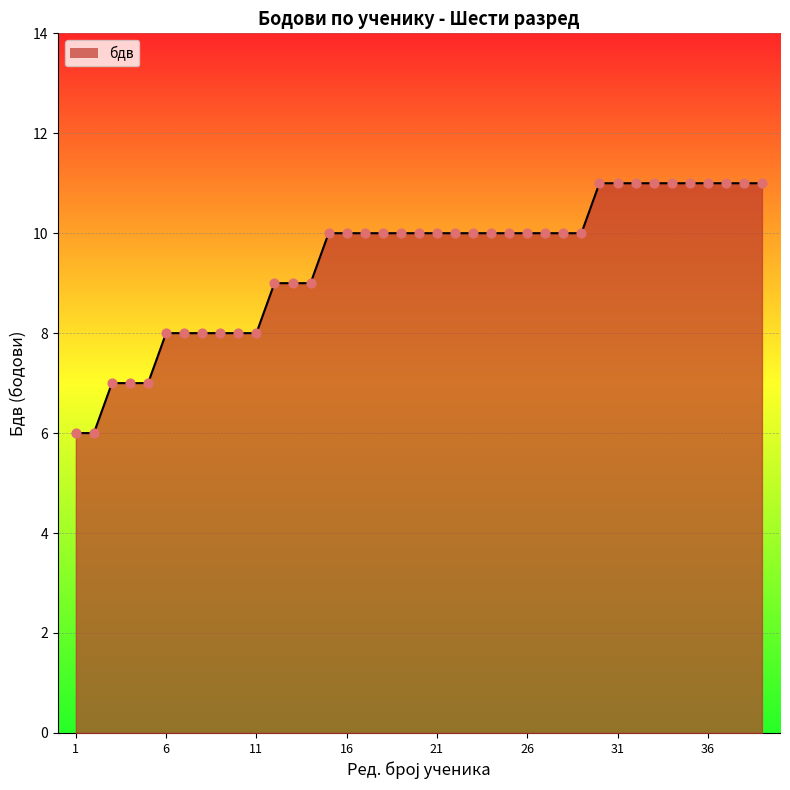

What is the maximum value shown in the chart?

11